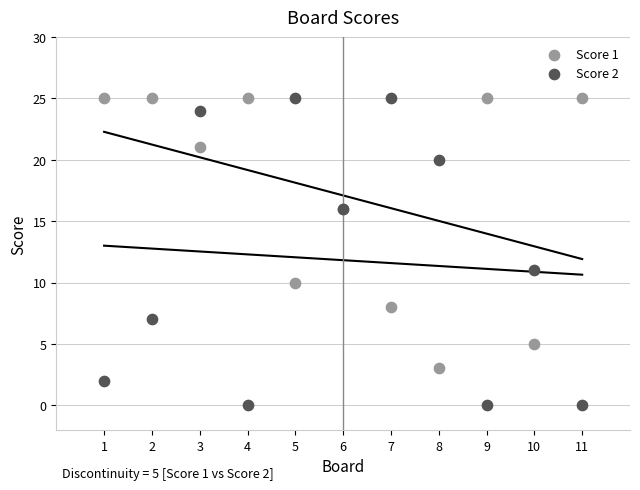

Which series reaches the minimum Y coordinate?

Score 2